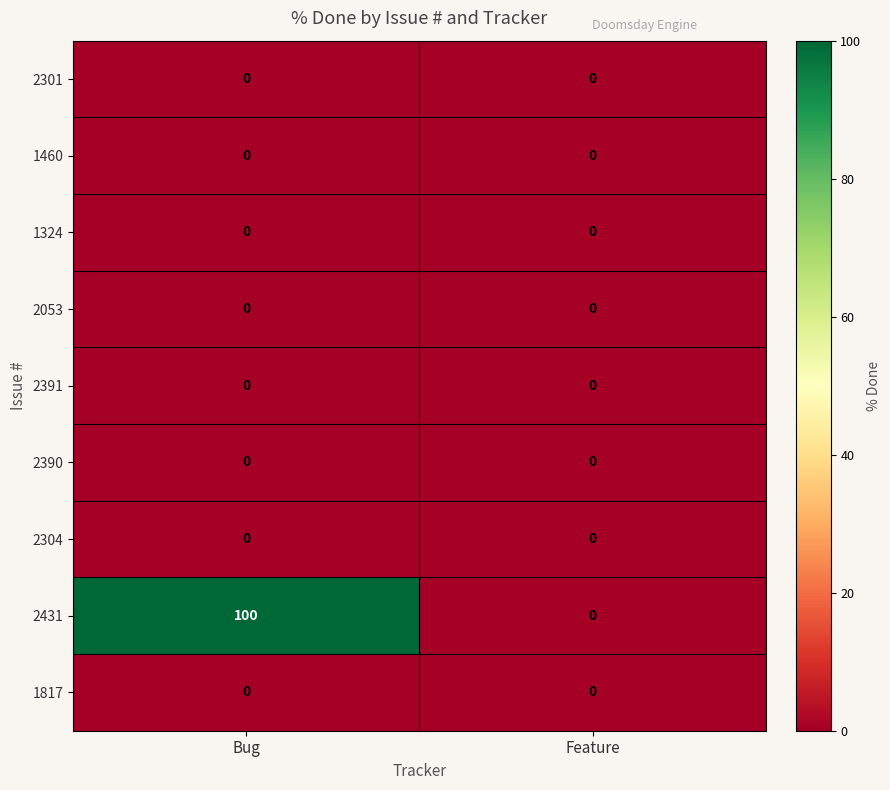

What is the maximum value shown in the chart?

100